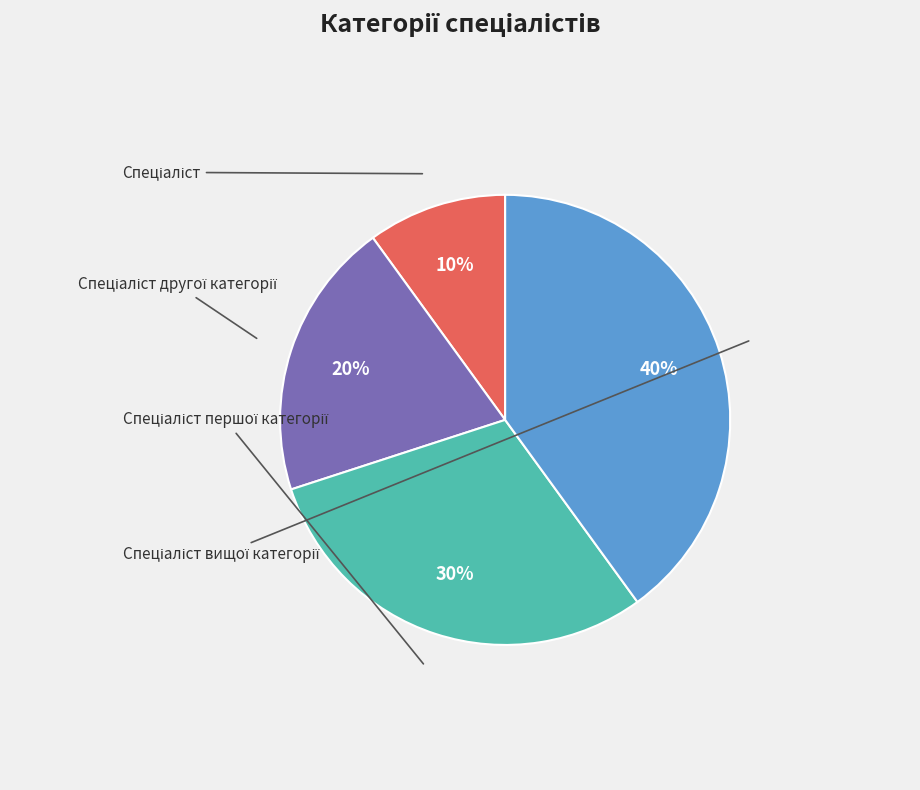

To the nearest percent, what is the average slice percentage?

25%